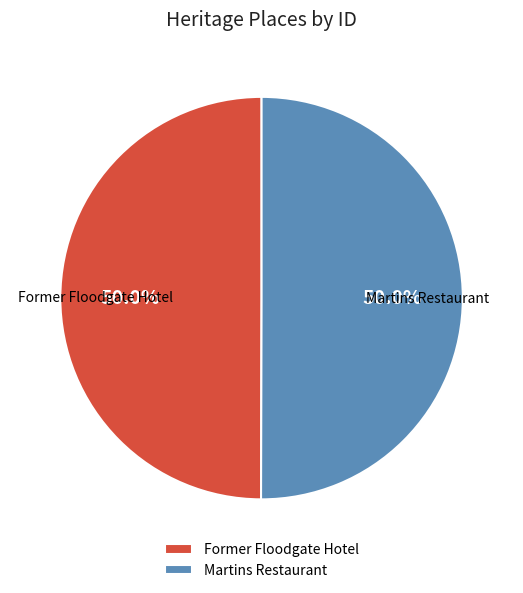

What is the total percentage of Former Floodgate Hotel and Martins Restaurant?

100.0%